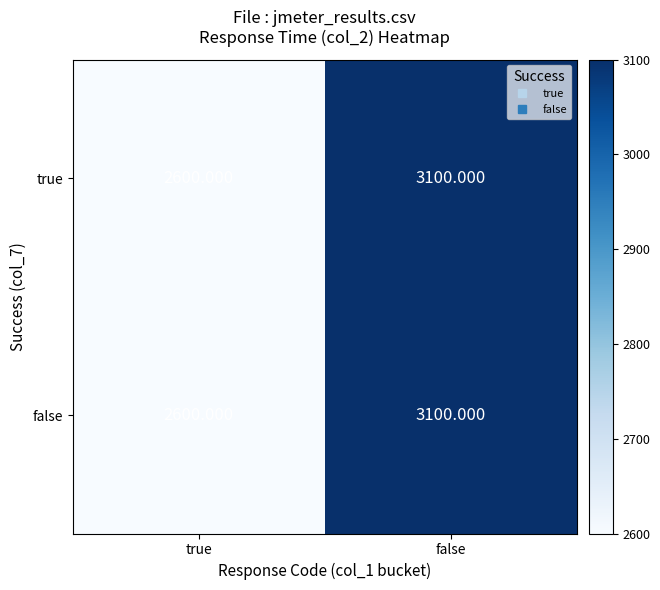

List the labels in order of false value, largest first.

false, true